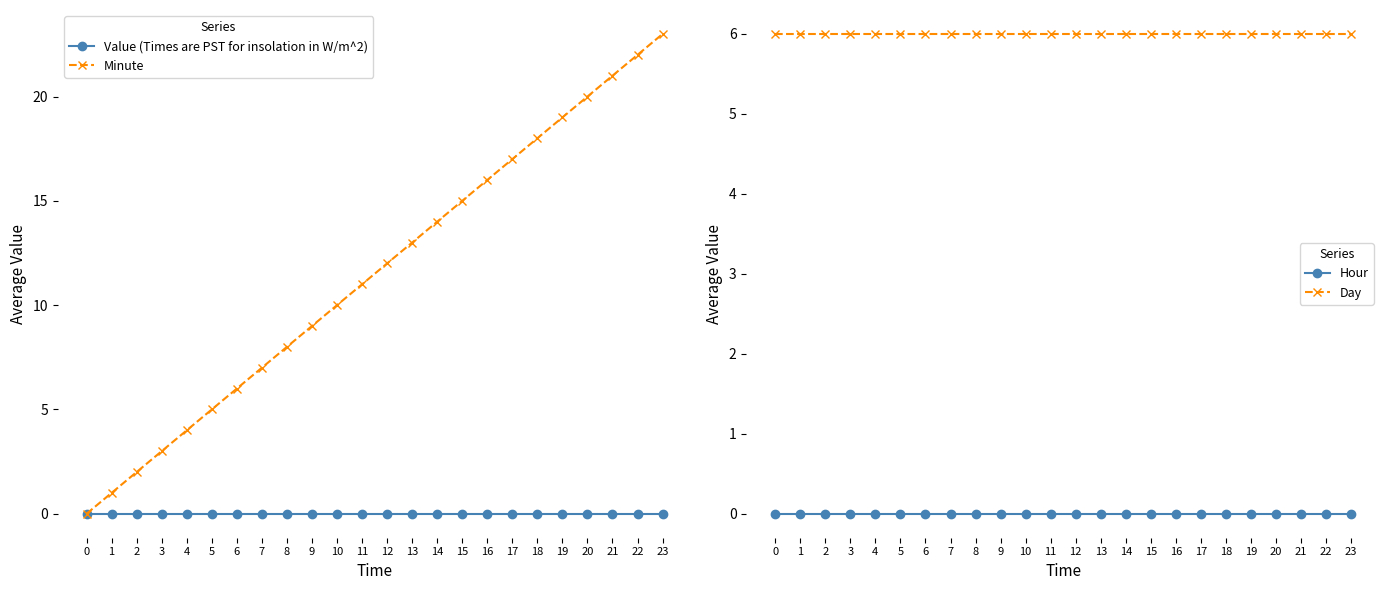

What is the value of the Day point at the 7th from the left?

6